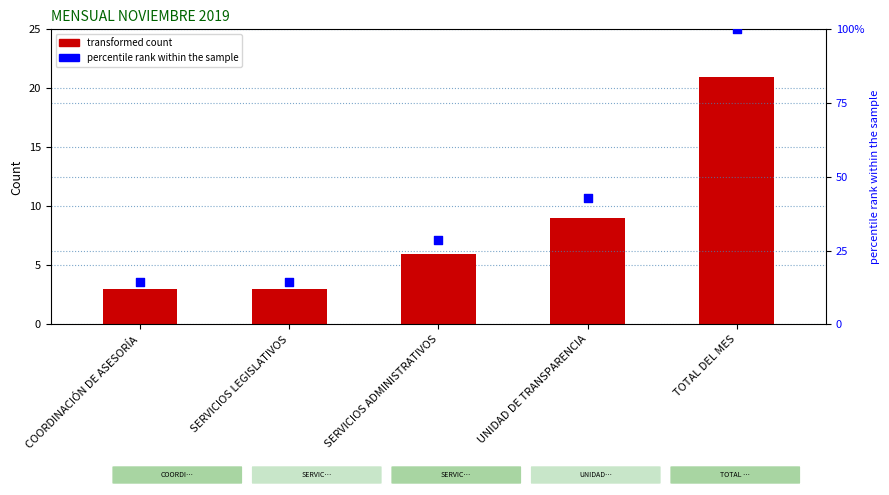

Is the value of percentile rank within the sample at SERVICIOS ADMINISTRATIVOS greater than the value of transformed count at TOTAL DEL MES?

Yes